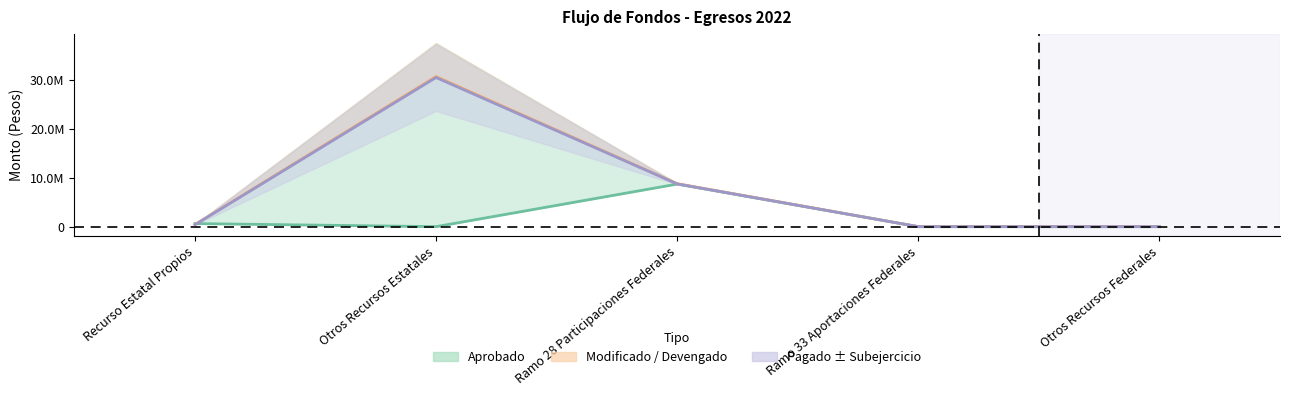

True or false: Devengado has more than 1 points higher than both neighbors.

False